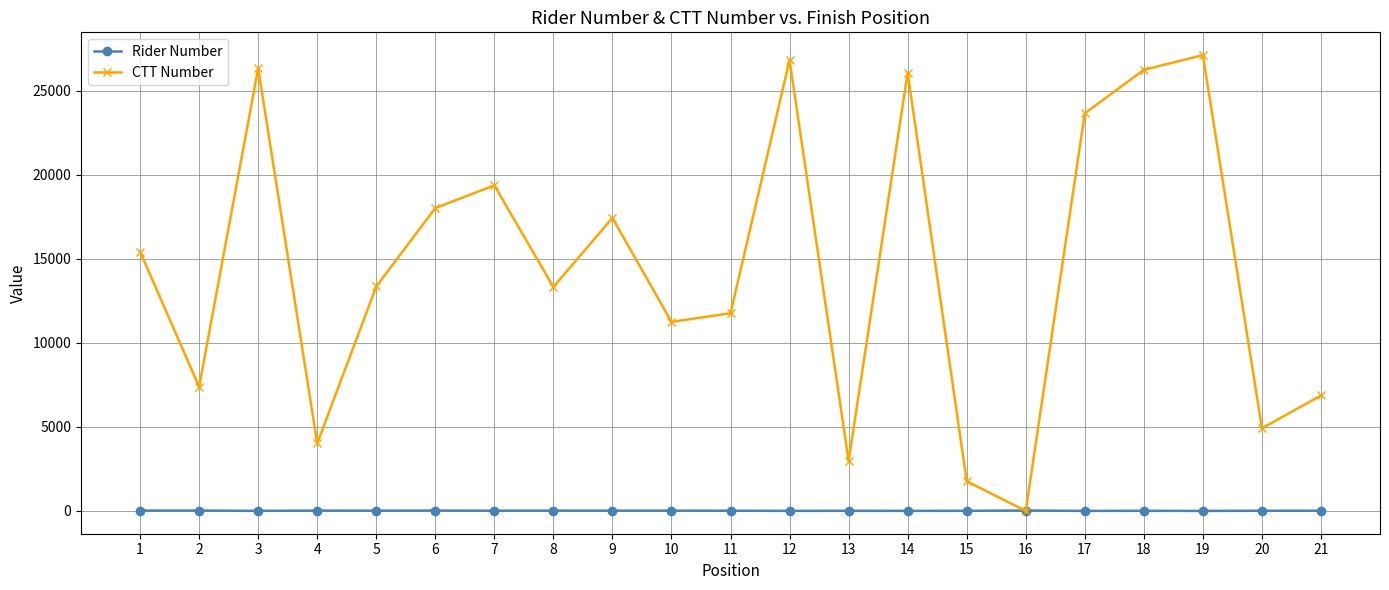

Which series has the largest range (max minus min)?

CTT Number